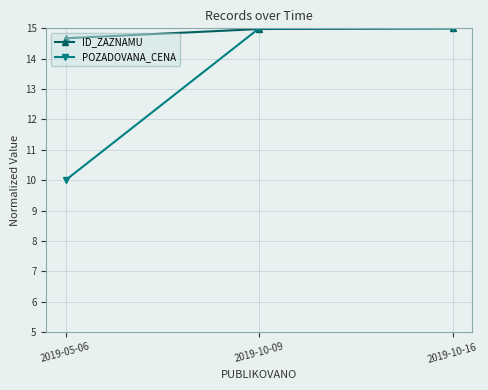

The value of ID_ZAZNAMU at 2019-10-09 is 15.0. True or false?

True